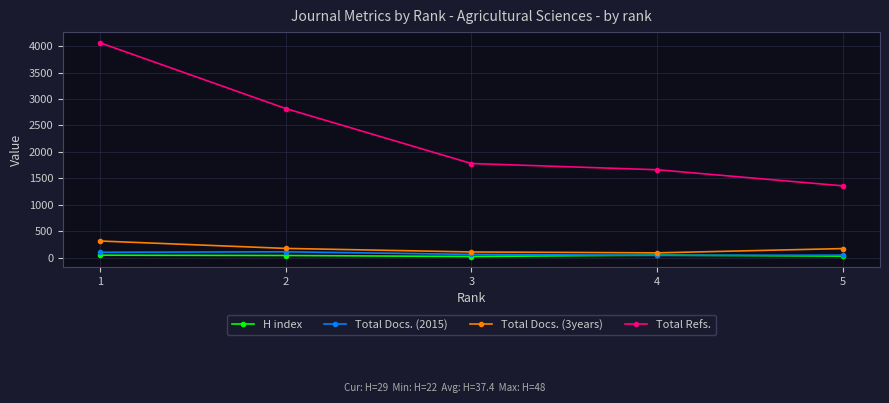

The Total Refs. series shows 2547 at 3. True or false?

False